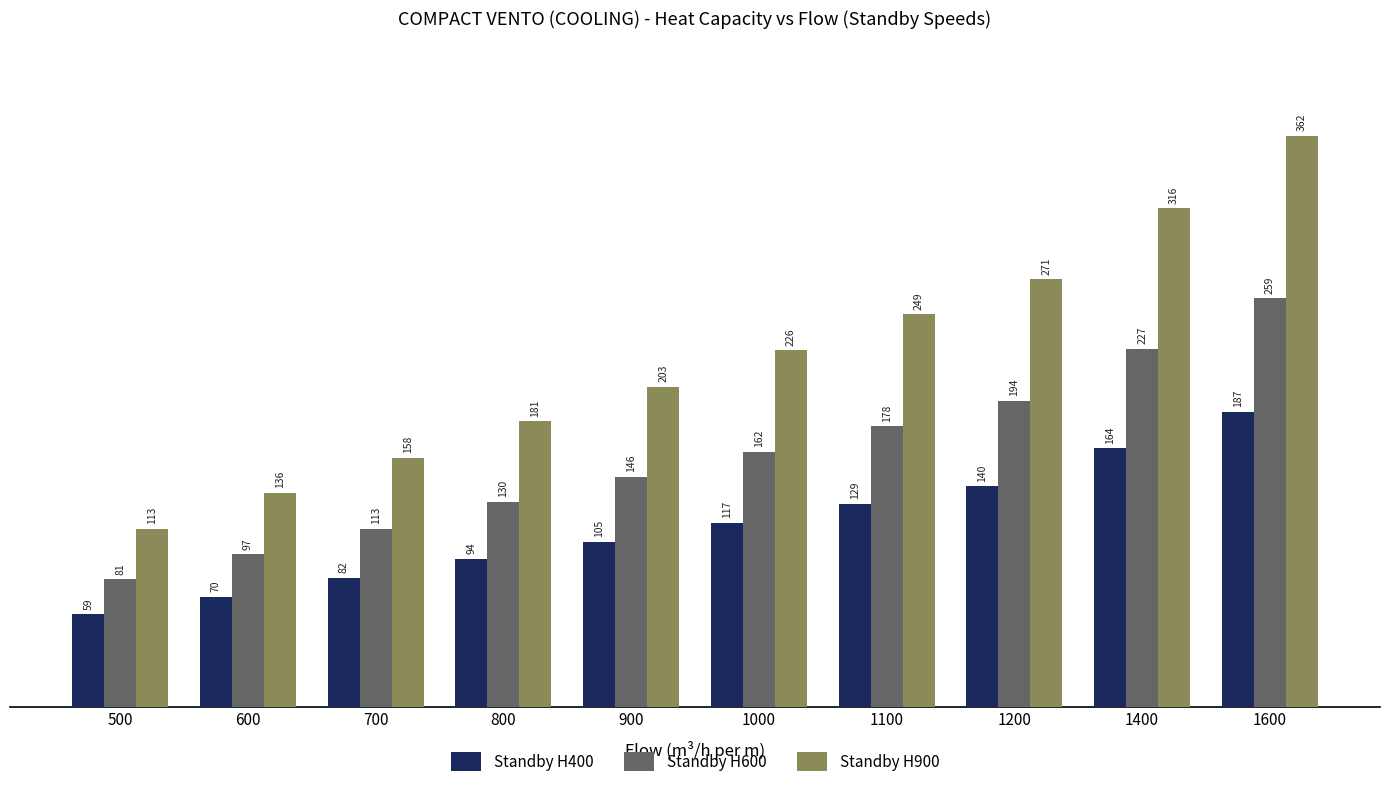

True or false: Standby H900 has a value of 136 at 600.

True